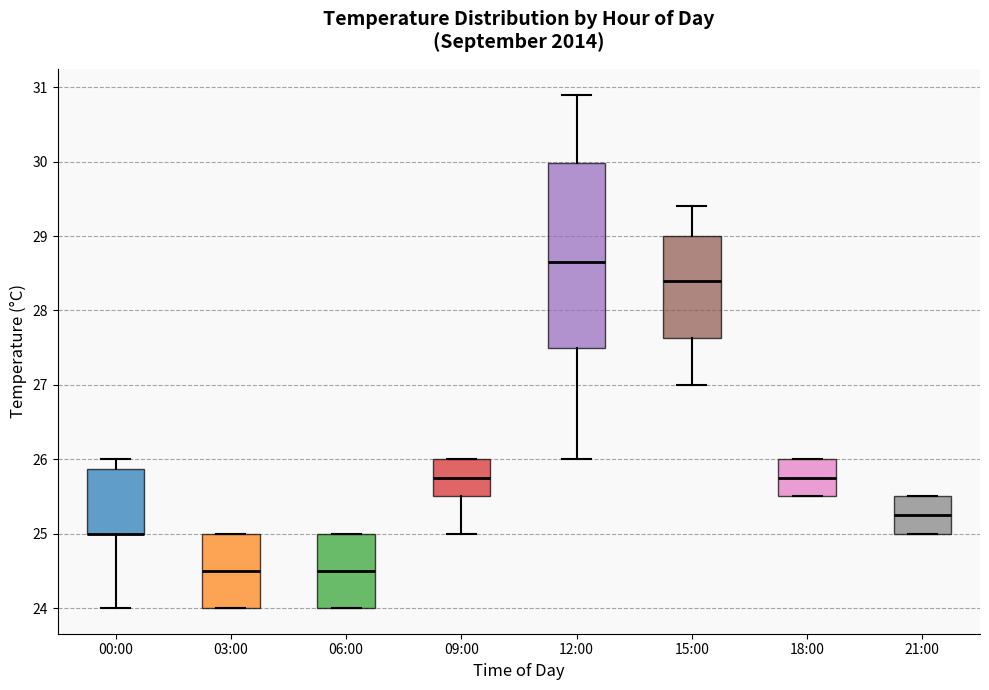

Reading left to right, transcribe this box plot: for each box, give where its median line is, the range the box spans, and where its two whiskers end, as read against the y-axis. The values are not printed on the chart, so give them approximately, as read against the axis.

00:00: median 25.0 (drawn on the box's lower edge), box 25.0 to 25.9, whiskers 24.0 to 26.0
03:00: median 24.5, box 24.0 to 25.0, whiskers 24.0 to 25.0
06:00: median 24.5, box 24.0 to 25.0, whiskers 24.0 to 25.0
09:00: median 25.8, box 25.5 to 26.0, whiskers 25.0 to 26.0
12:00: median 28.7, box 27.5 to 30.0, whiskers 26.0 to 30.9
15:00: median 28.4, box 27.6 to 29.0, whiskers 27.0 to 29.4
18:00: median 25.8, box 25.5 to 26.0, whiskers 25.5 to 26.0
21:00: median 25.3, box 25.0 to 25.5, whiskers 25.0 to 25.5